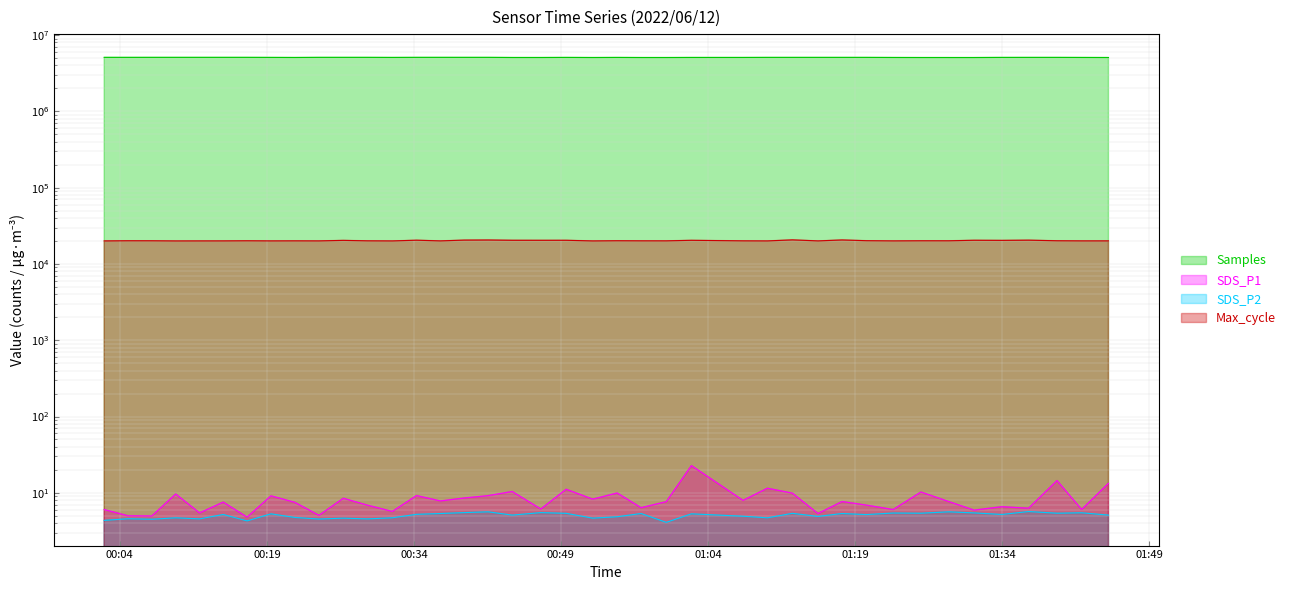

True or false: SDS_P1 and SDS_P2 cross at least once.

False